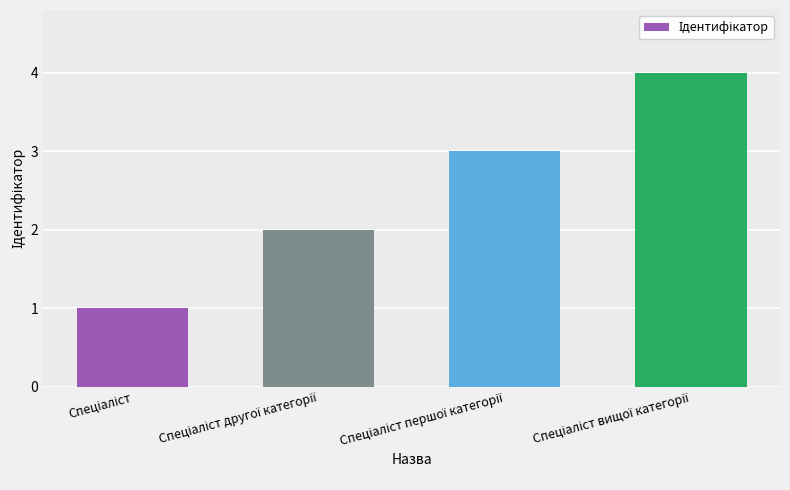

What is the value of the 1st bar from the left?

1